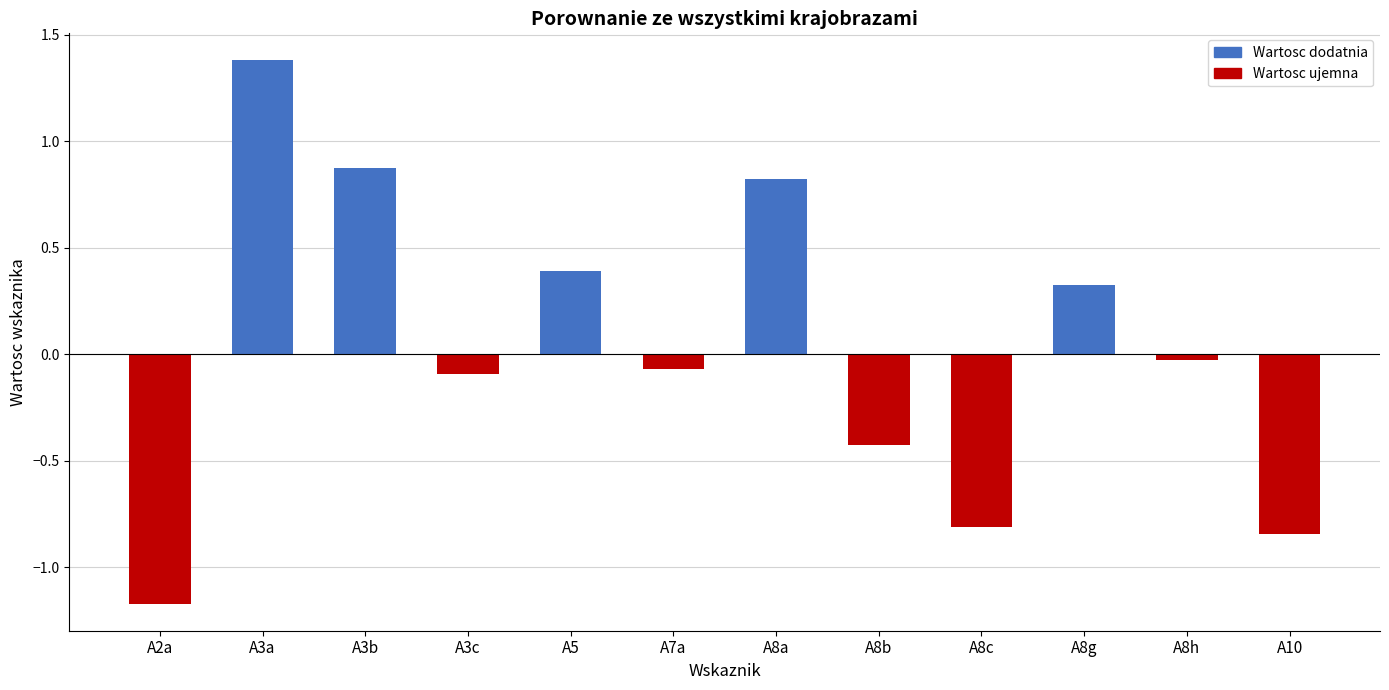

True or false: the data shows -0.2 at A10.

False